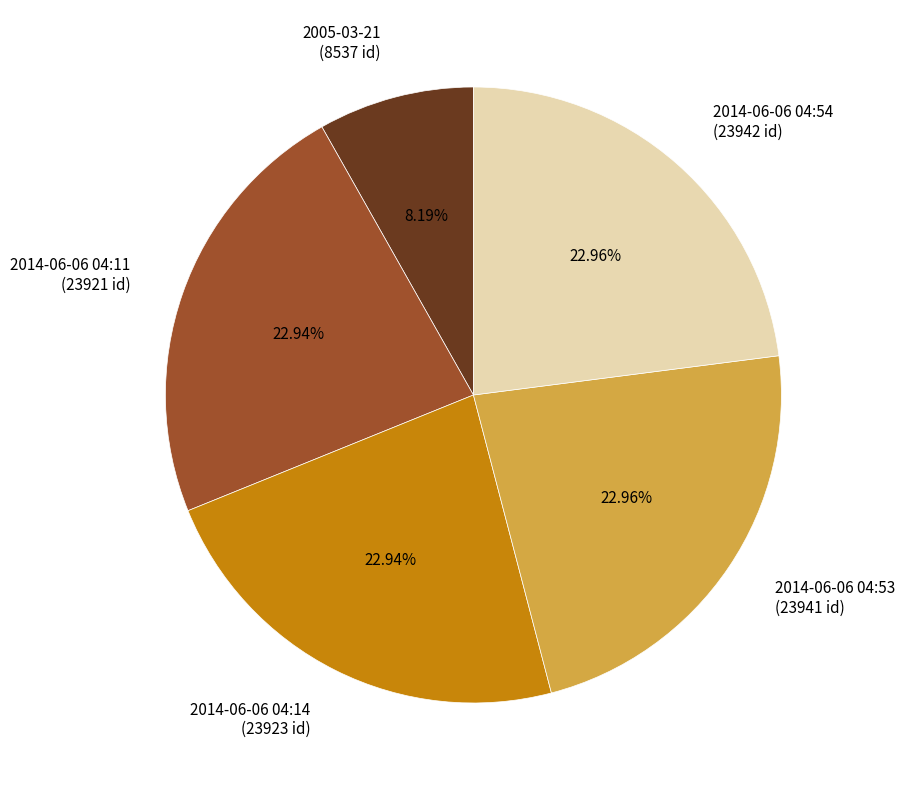

Is it true that 2014-06-06 04:54 is 23% of the pie?

True